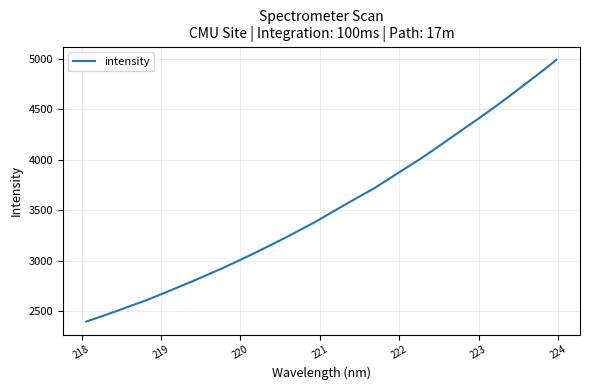

Is this an area chart (filled region under the line)?

No